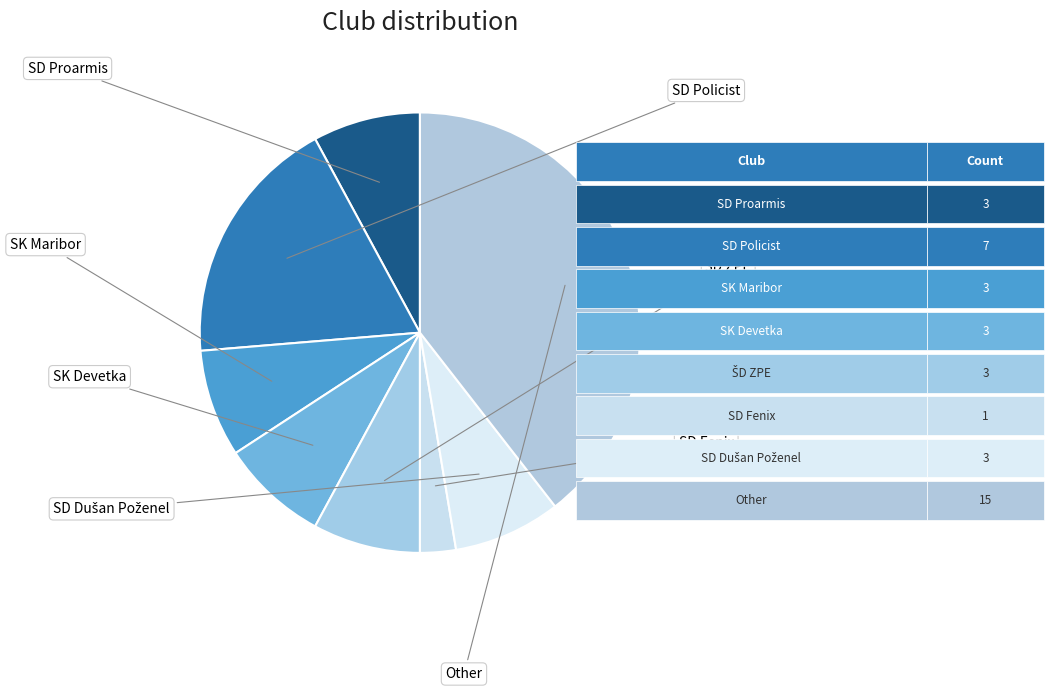

Count the number of slices in the pie.

8